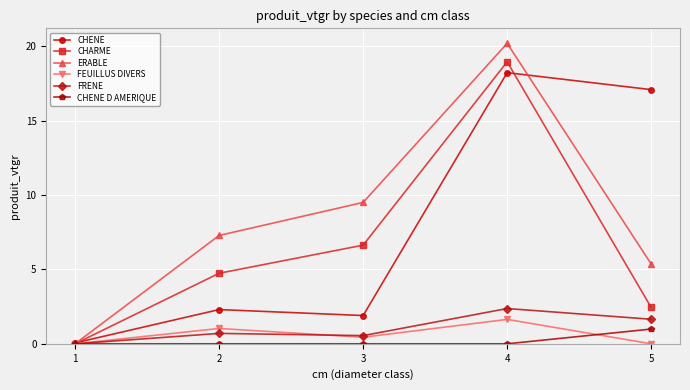

The FRENE series shows 0.8 at 5. True or false?

False